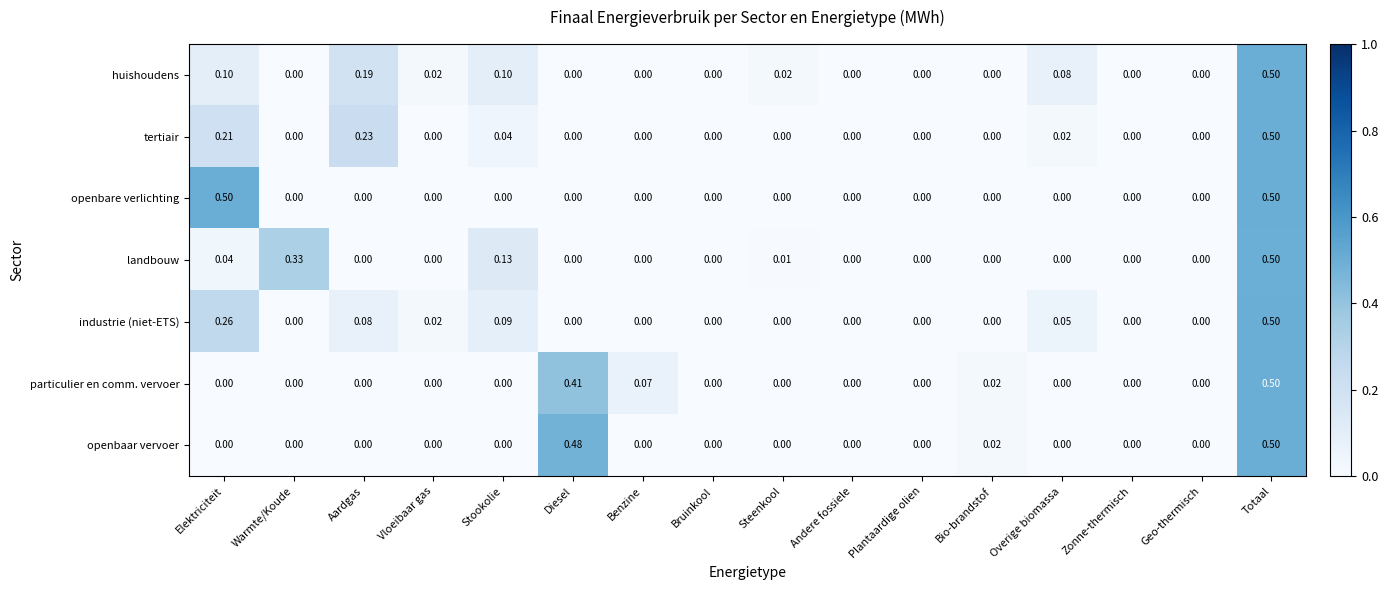

Is the value of openbaar vervoer at Bio-brandstof greater than the value of landbouw at Geo-thermisch?

Yes